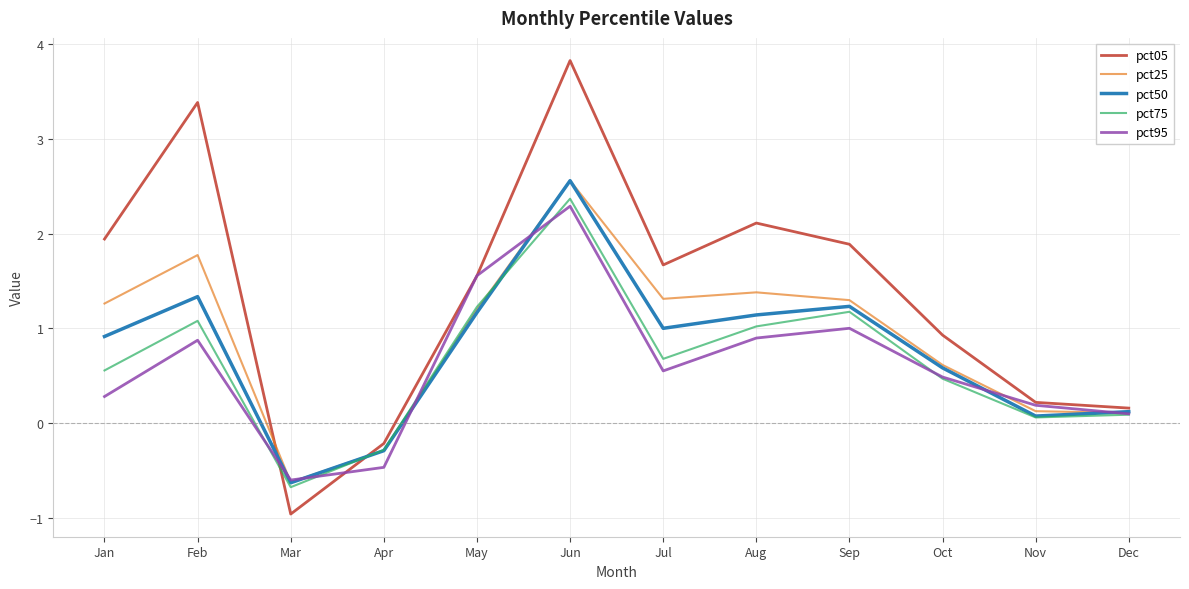

Which series has the widest spread of values?

pct05